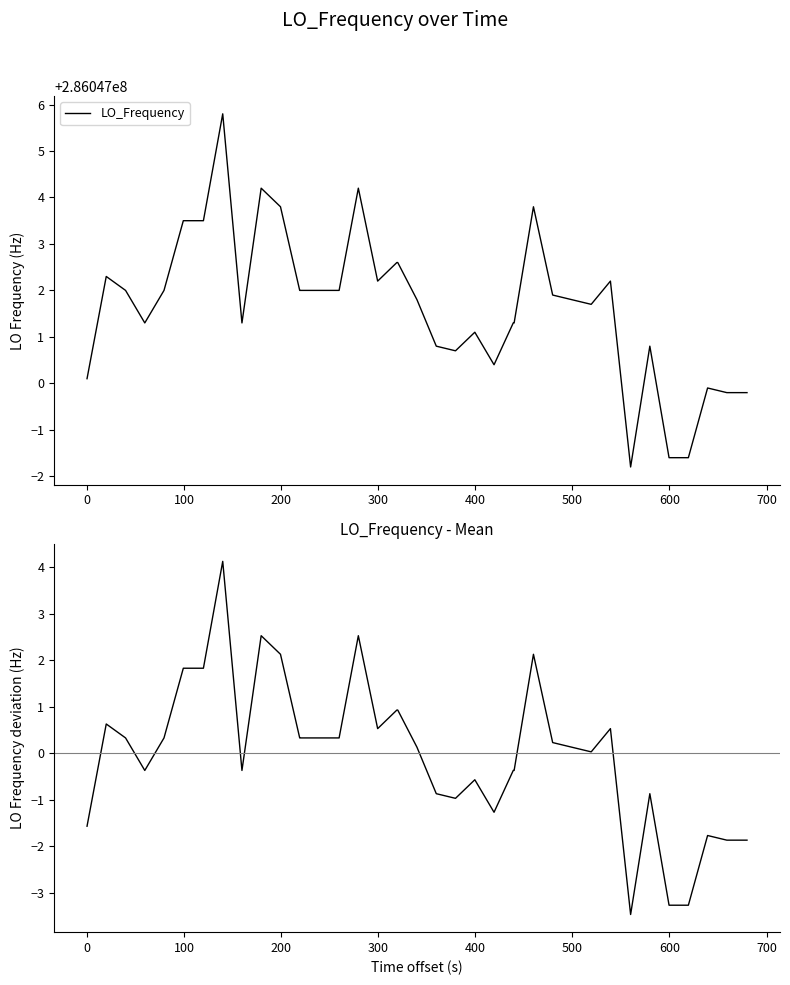

True or false: LO_Frequency - mean and LO_Frequency intersect in this chart.

False